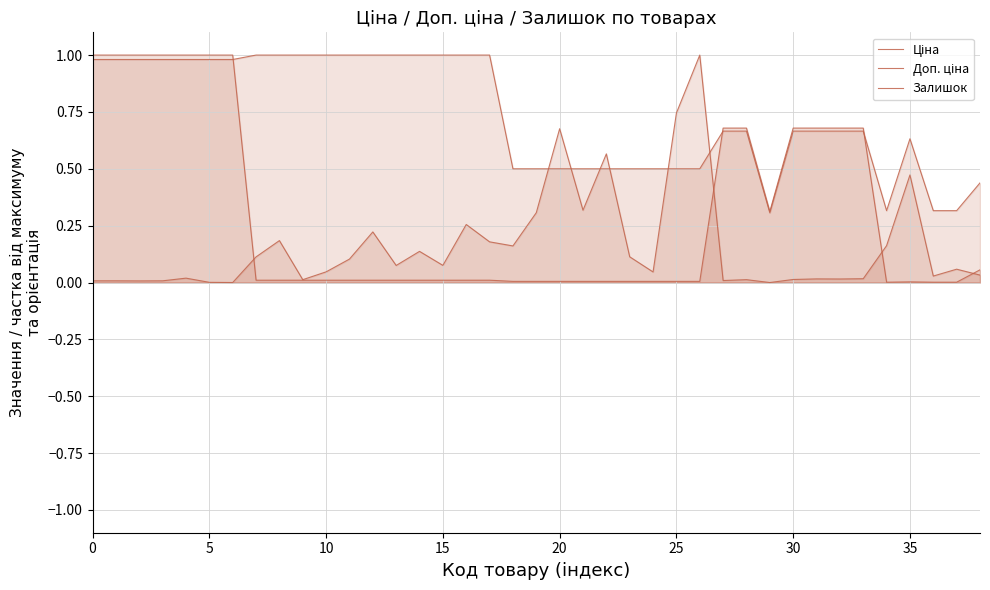

Reading left to right, transcribe all the data shown in this chart.

Ціна: 1.0	1.0	1.0	1.0	1.0	1.0	1.0	0.0	0.0	0.0	0.0	0.0	0.0	0.0	0.0	0.0	0.0	0.0	0.0	0.0	0.0	0.0	0.0	0.0	0.0	0.0	0.0	0.7	0.7	0.3	0.7	0.7	0.7	0.7	0.0	0.0	0.0	0.0	0.1
Доп. ціна: 1.0	1.0	1.0	1.0	1.0	1.0	1.0	1.0	1.0	1.0	1.0	1.0	1.0	1.0	1.0	1.0	1.0	1.0	0.5	0.5	0.5	0.5	0.5	0.5	0.5	0.5	0.5	0.7	0.7	0.3	0.7	0.7	0.7	0.7	0.3	0.6	0.3	0.3	0.4
Залишок: 0.0	0.0	0.0	0.0	0.0	0.0	0.0	0.1	0.2	0.0	0.0	0.1	0.2	0.1	0.1	0.1	0.3	0.2	0.2	0.3	0.7	0.3	0.6	0.1	0.0	0.7	1.0	0.0	0.0	0.0	0.0	0.0	0.0	0.0	0.2	0.5	0.0	0.1	0.0